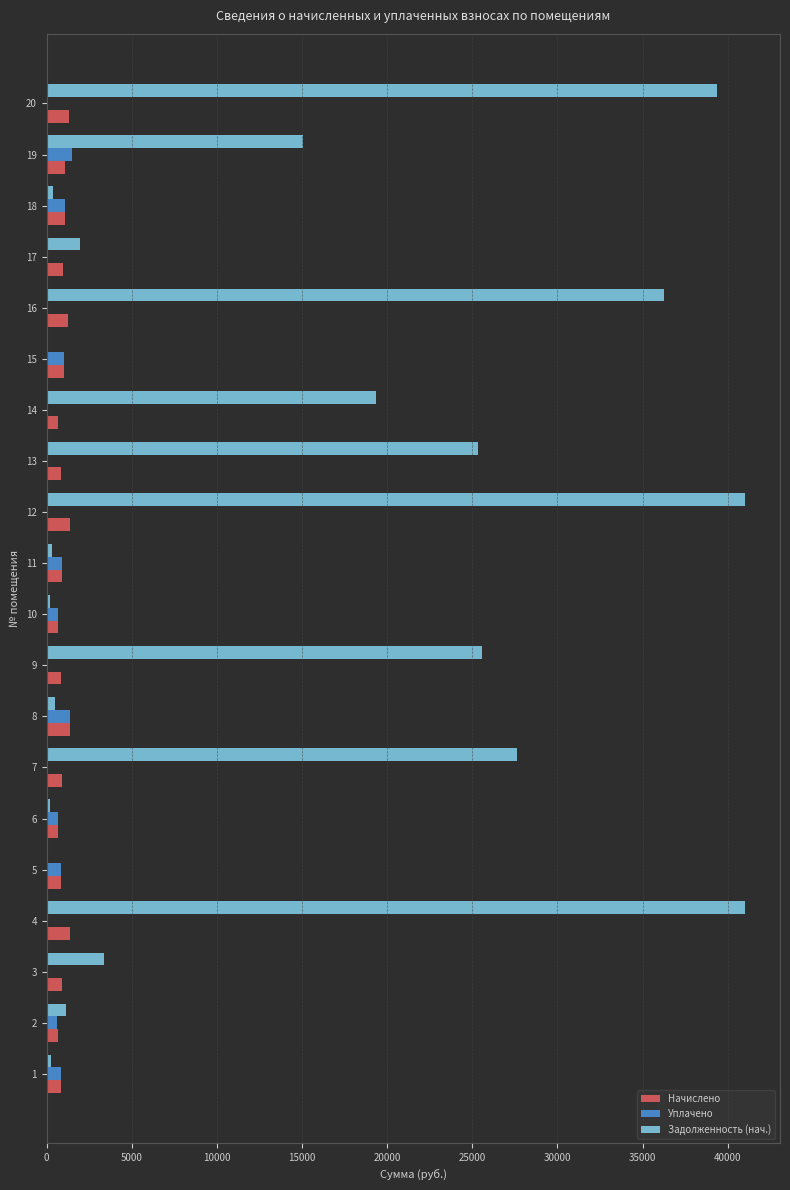

What is the greatest value displayed?

41026.1